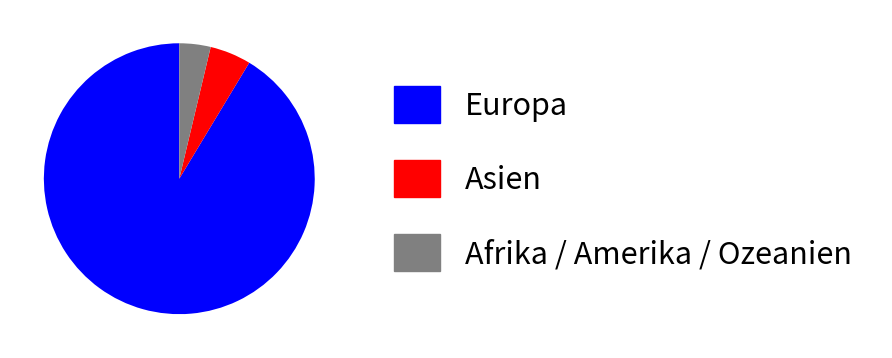

Which category has the biggest portion of the pie?

Europa